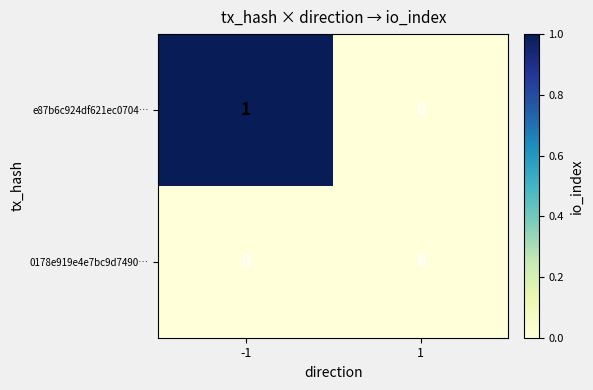

Which series has the largest total across all categories?

e87b6c924df621ec0704…